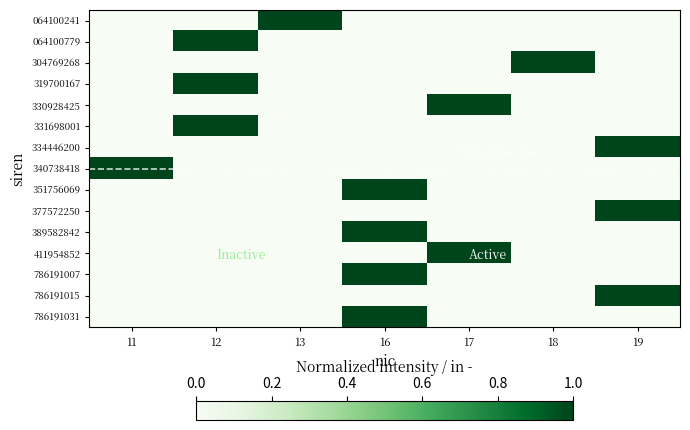

Reading right to left, extract all data points from this chart.

064100241: 19=0	18=0	17=0	16=0	13=1	12=0	11=0
064100779: 19=0	18=0	17=0	16=0	13=0	12=1	11=0
304769268: 19=0	18=1	17=0	16=0	13=0	12=0	11=0
319700167: 19=0	18=0	17=0	16=0	13=0	12=1	11=0
330928425: 19=0	18=0	17=1	16=0	13=0	12=0	11=0
331698001: 19=0	18=0	17=0	16=0	13=0	12=1	11=0
334446200: 19=1	18=0	17=0	16=0	13=0	12=0	11=0
340738418: 19=0	18=0	17=0	16=0	13=0	12=0	11=1
351756069: 19=0	18=0	17=0	16=1	13=0	12=0	11=0
377572250: 19=1	18=0	17=0	16=0	13=0	12=0	11=0
389582842: 19=0	18=0	17=0	16=1	13=0	12=0	11=0
411954852: 19=0	18=0	17=1	16=0	13=0	12=0	11=0
786191007: 19=0	18=0	17=0	16=1	13=0	12=0	11=0
786191015: 19=1	18=0	17=0	16=0	13=0	12=0	11=0
786191031: 19=0	18=0	17=0	16=1	13=0	12=0	11=0